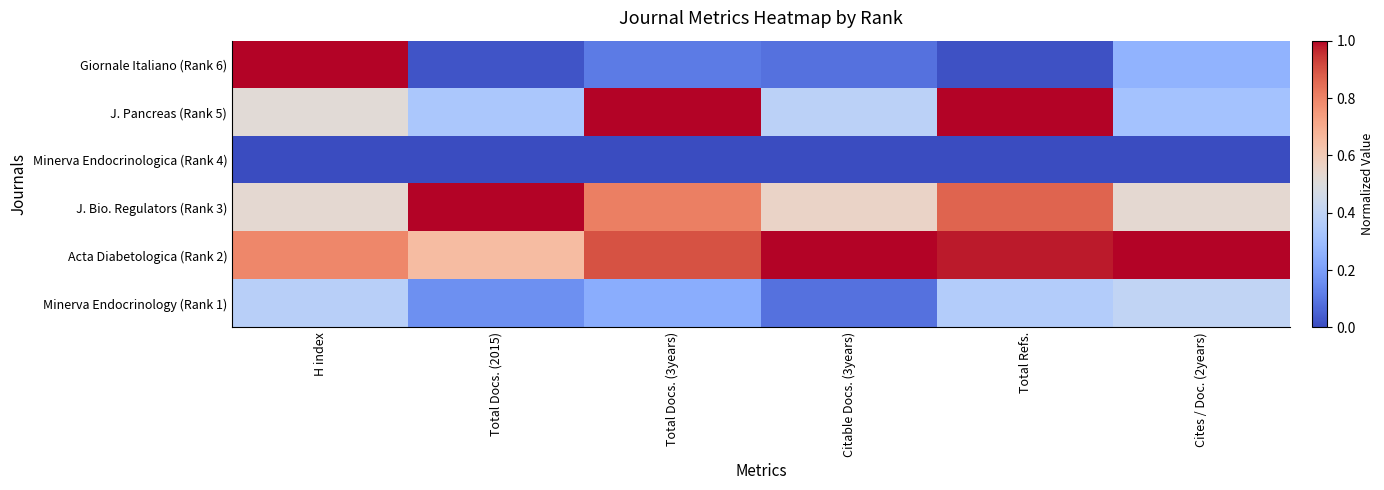

Which category has the lowest value across all series?

H index